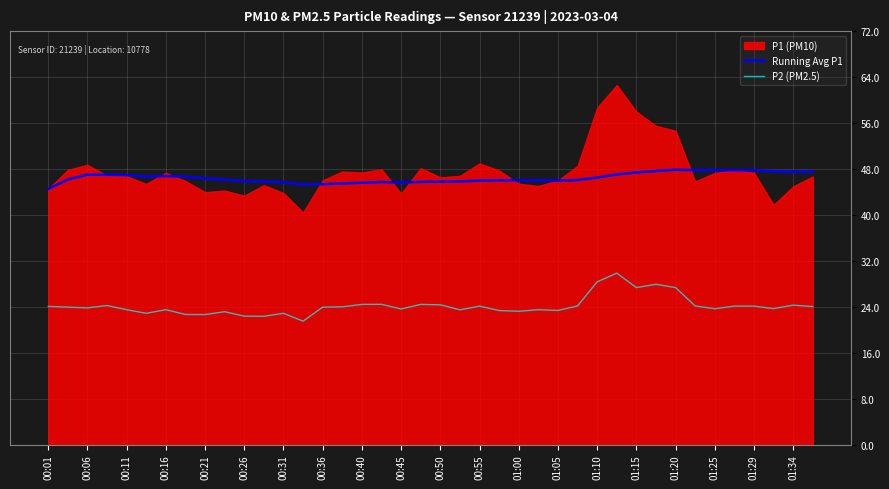

True or false: P2 (PM2.5) and Running Avg P1 cross at least once.

False